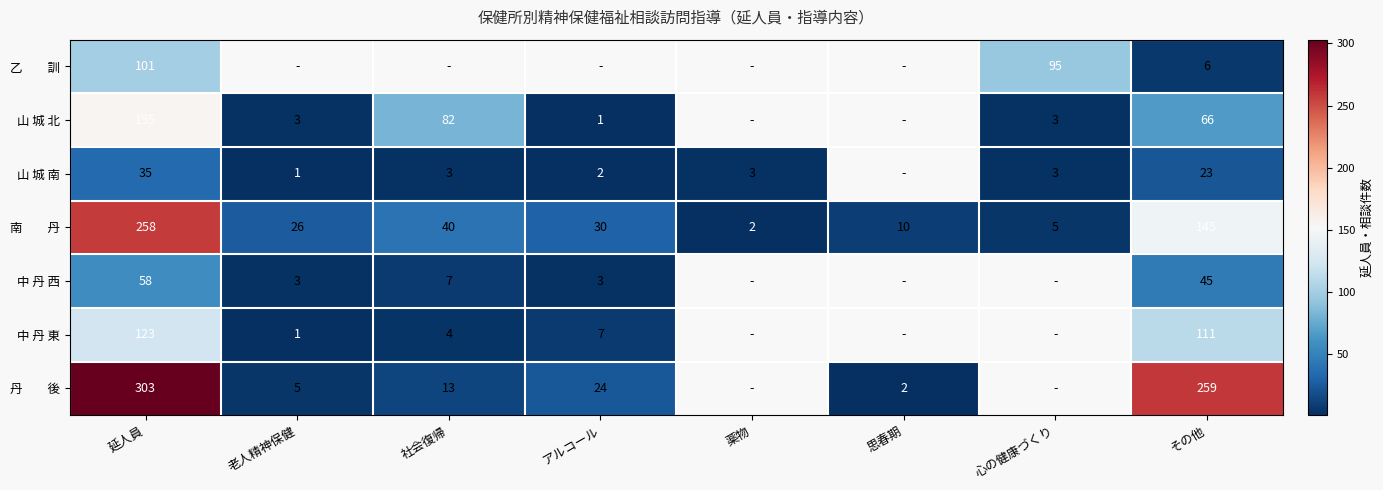

The 中 丹 西 series shows 3 at 社会復帰. True or false?

False